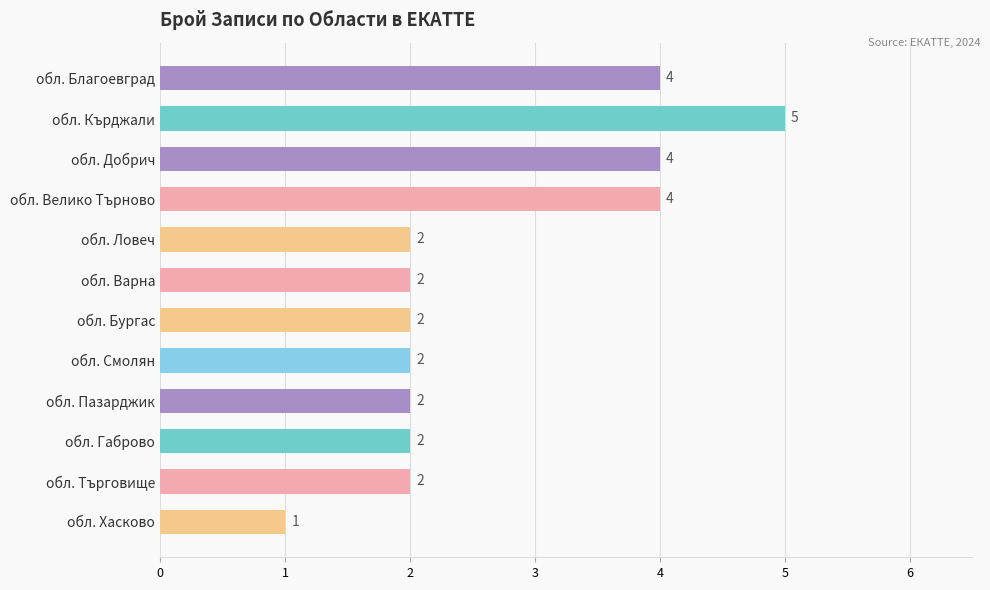

The chart shows a value of 2 at обл. Ловеч. True or false?

True